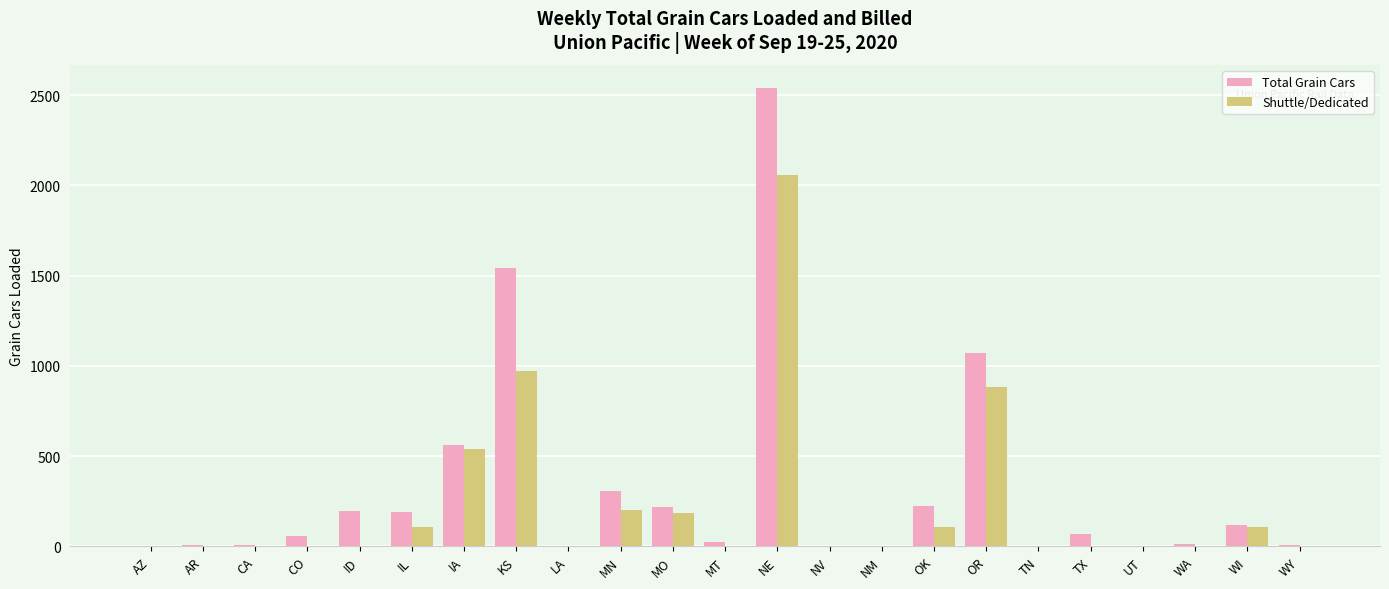

What is the sum of all Shuttle/Dedicated values?

5156